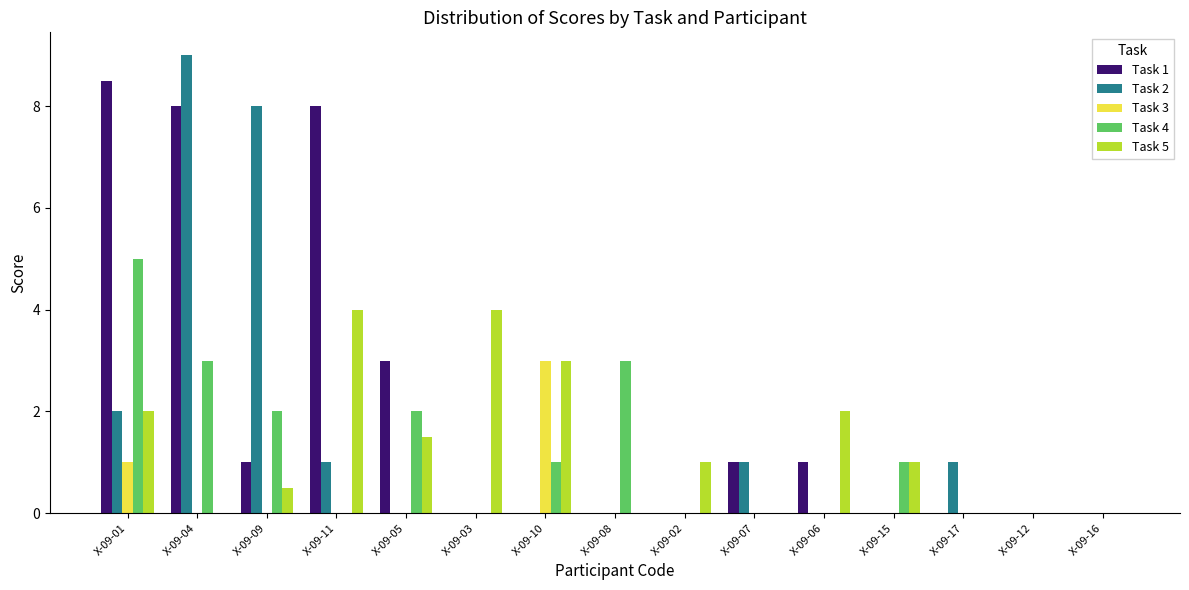

How many categories are shown in the chart?

15